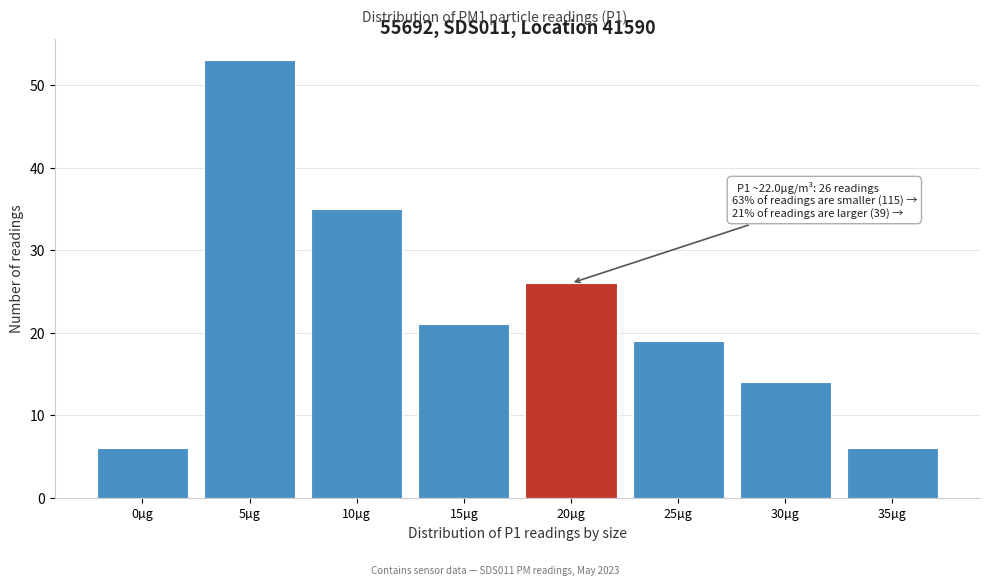

Reading left to right, what are all the values shown in this chart?

6	53	35	21	26	19	14	6